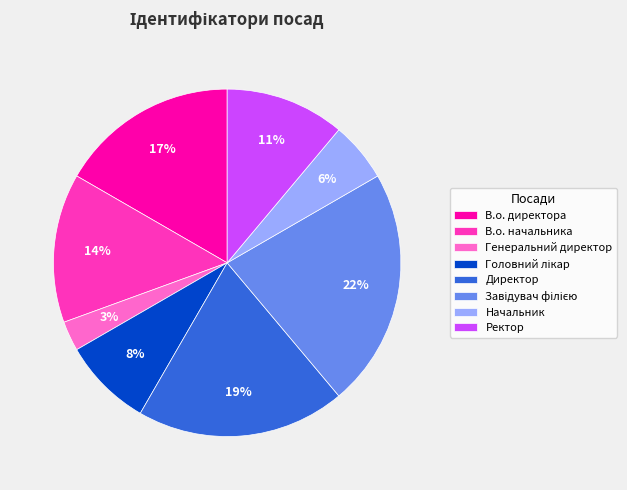

To the nearest percent, what is the average slice percentage?

12%